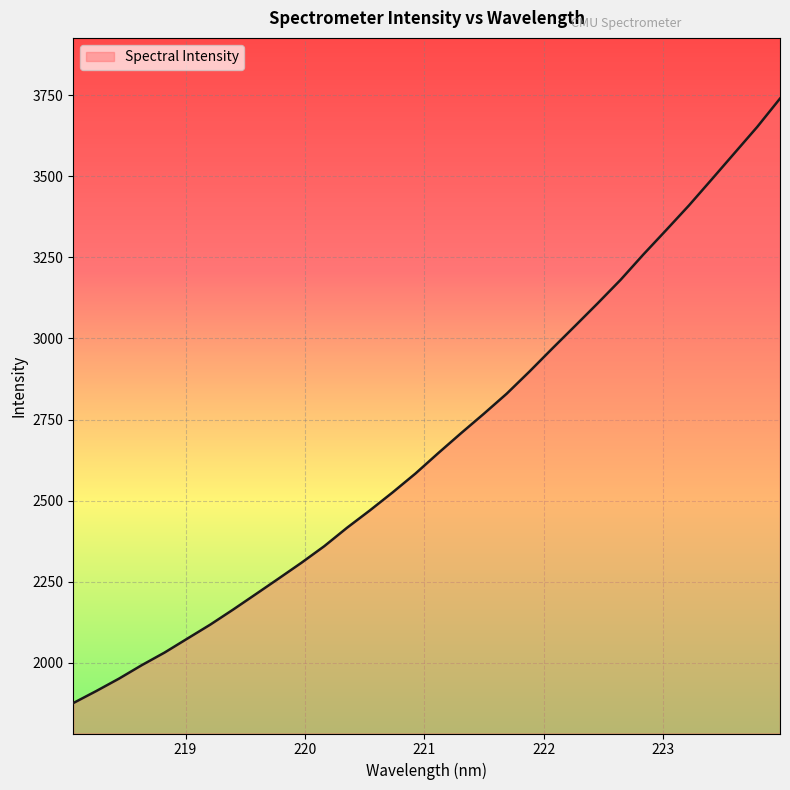

What is the maximum value shown in the chart?

3739.4